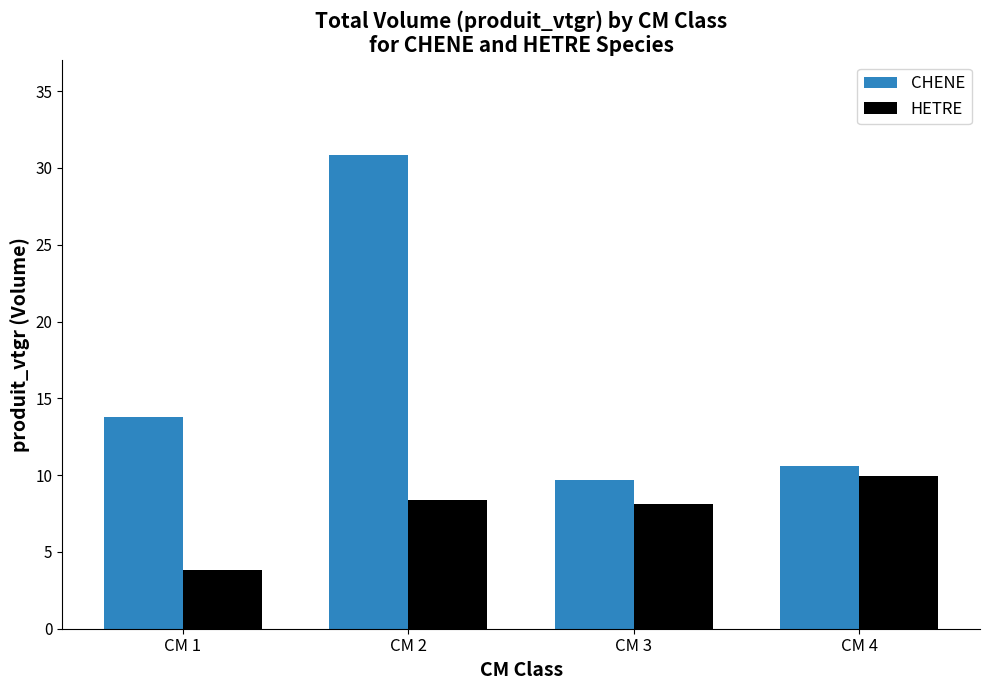

At which label does CHENE reach its peak?

CM 2